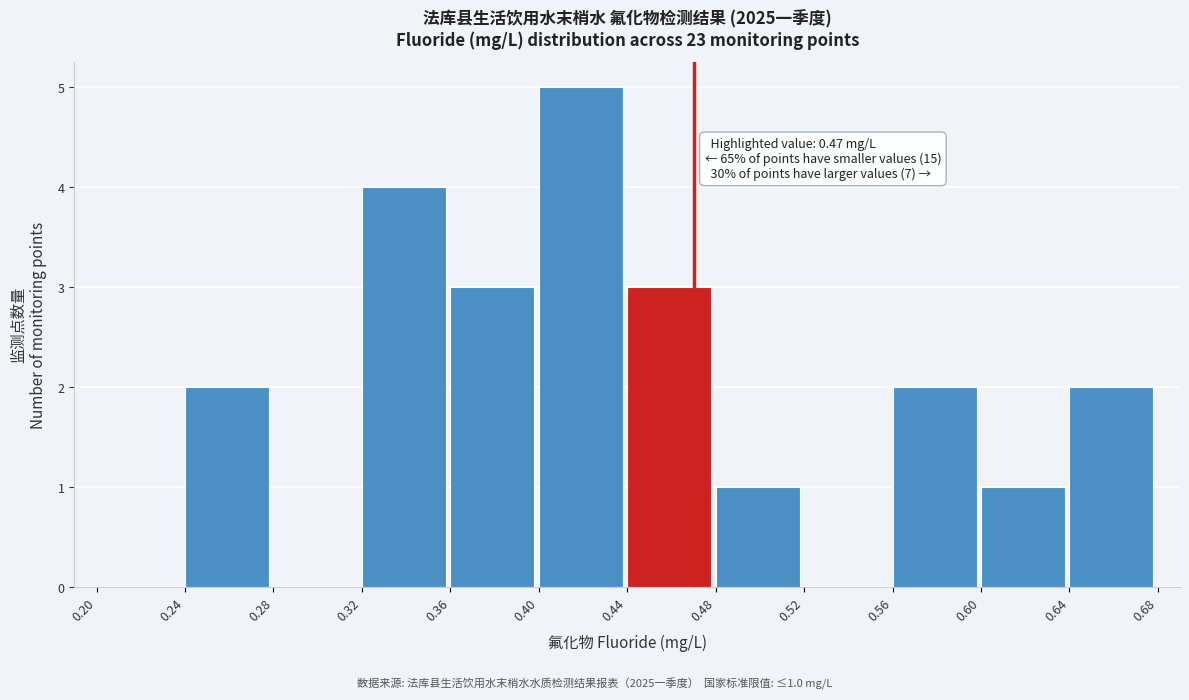

Over which range of the x-axis is the bar tallest?

0.40 to 0.44